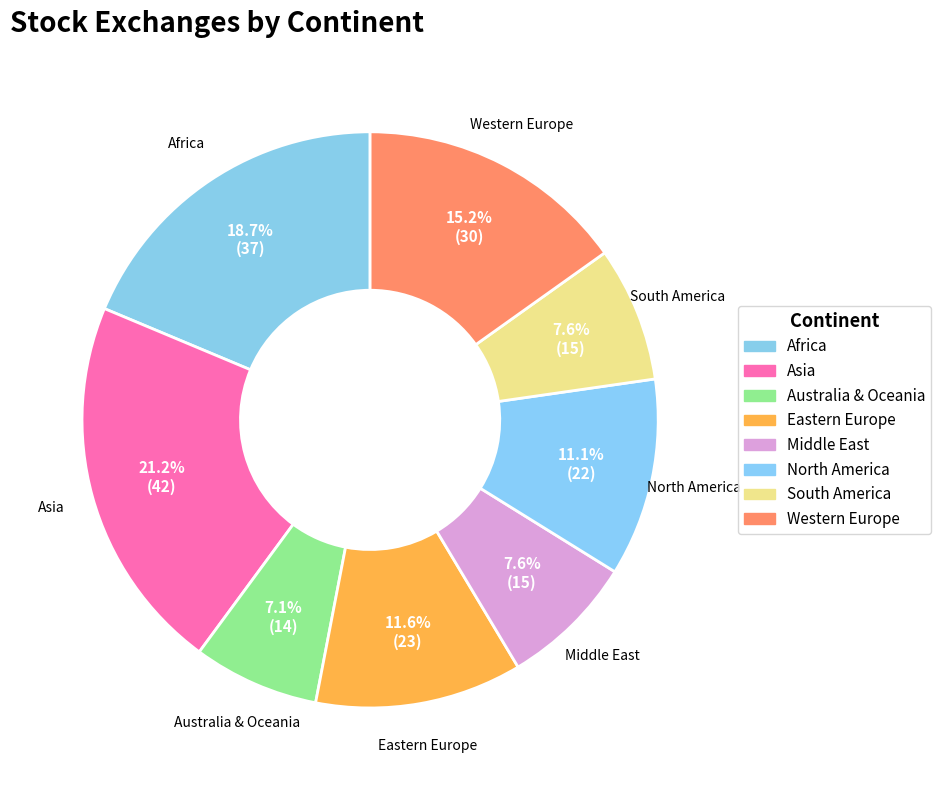

Between Africa and Eastern Europe, which is larger?

Africa